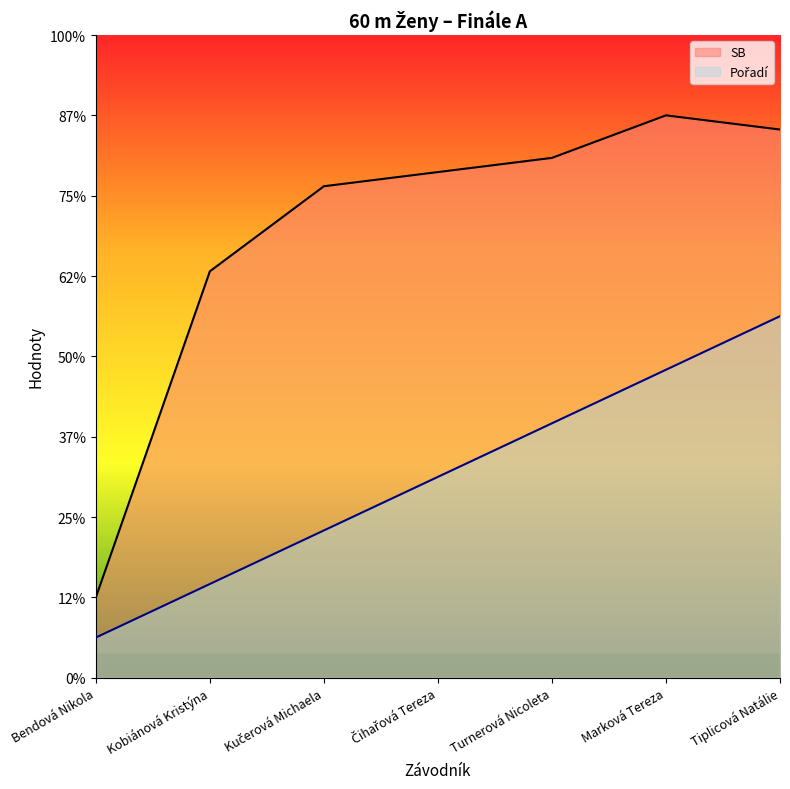

Reading right to left, extract all data points from this chart.

Pořadí: Tiplicová Natálie=4.5	Marková Tereza=3.8	Turnerová Nicoleta=3.2	Čihařová Tereza=2.5	Kučerová Michaela=1.8	Kobiánová Kristýna=1.2	Bendová Nikola=0.5
SB: Tiplicová Natálie=6.8	Marková Tereza=7.0	Turnerová Nicoleta=6.5	Čihařová Tereza=6.3	Kučerová Michaela=6.1	Kobiánová Kristýna=5.1	Bendová Nikola=1.0